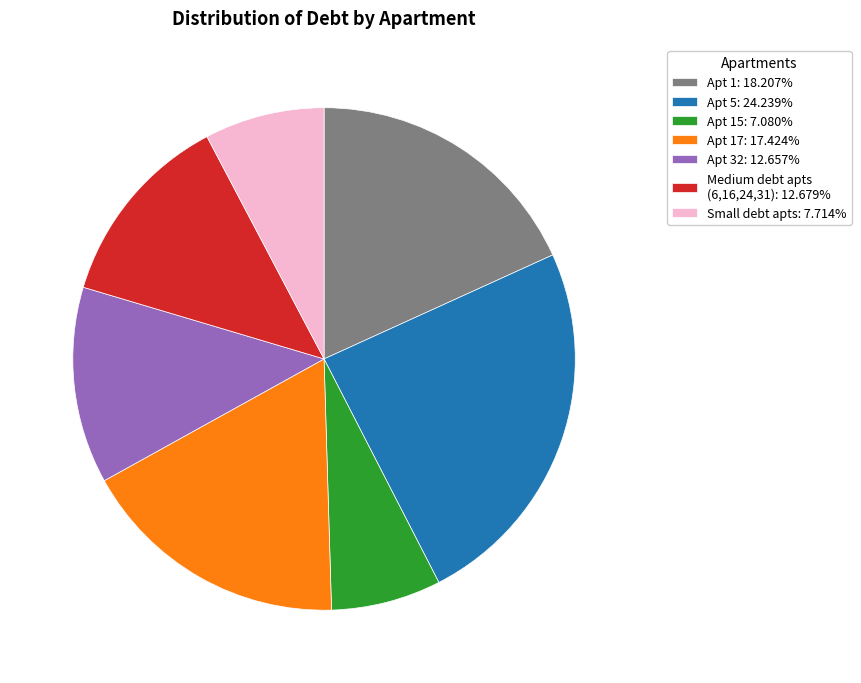

Approximately how many times larger is the value at Small debt apts: 7.714% compared to Apt 32: 12.657%?

0.6